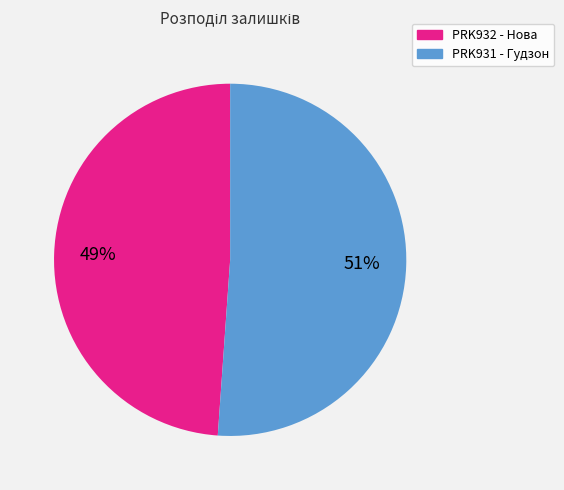

Is there any slice that represents more than half of the pie?

Yes